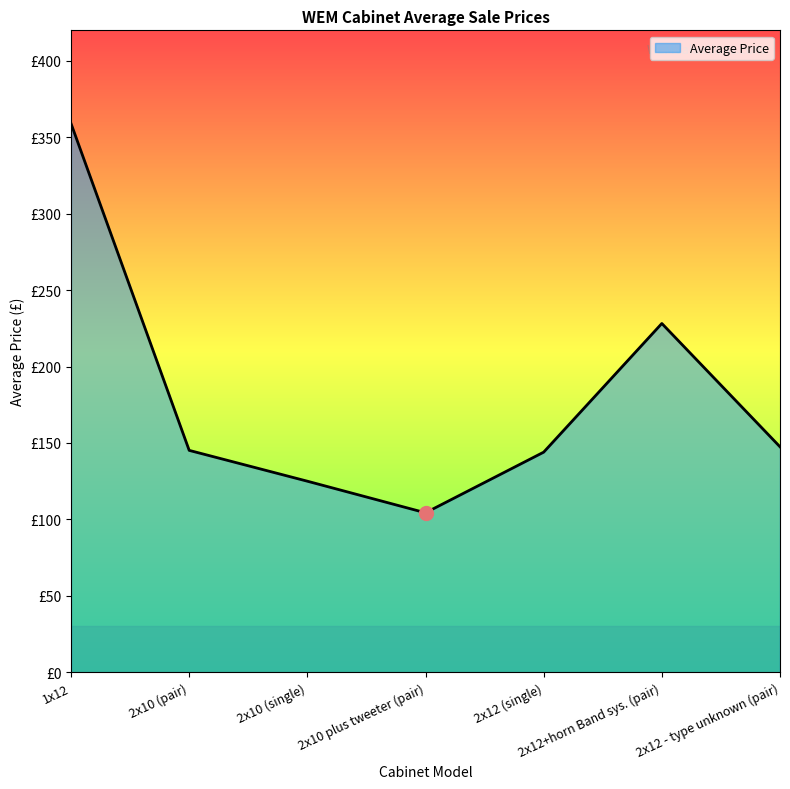

Approximately how many times larger is the value at 2x10 (pair) compared to 2x12+horn Band sys. (pair)?

0.6